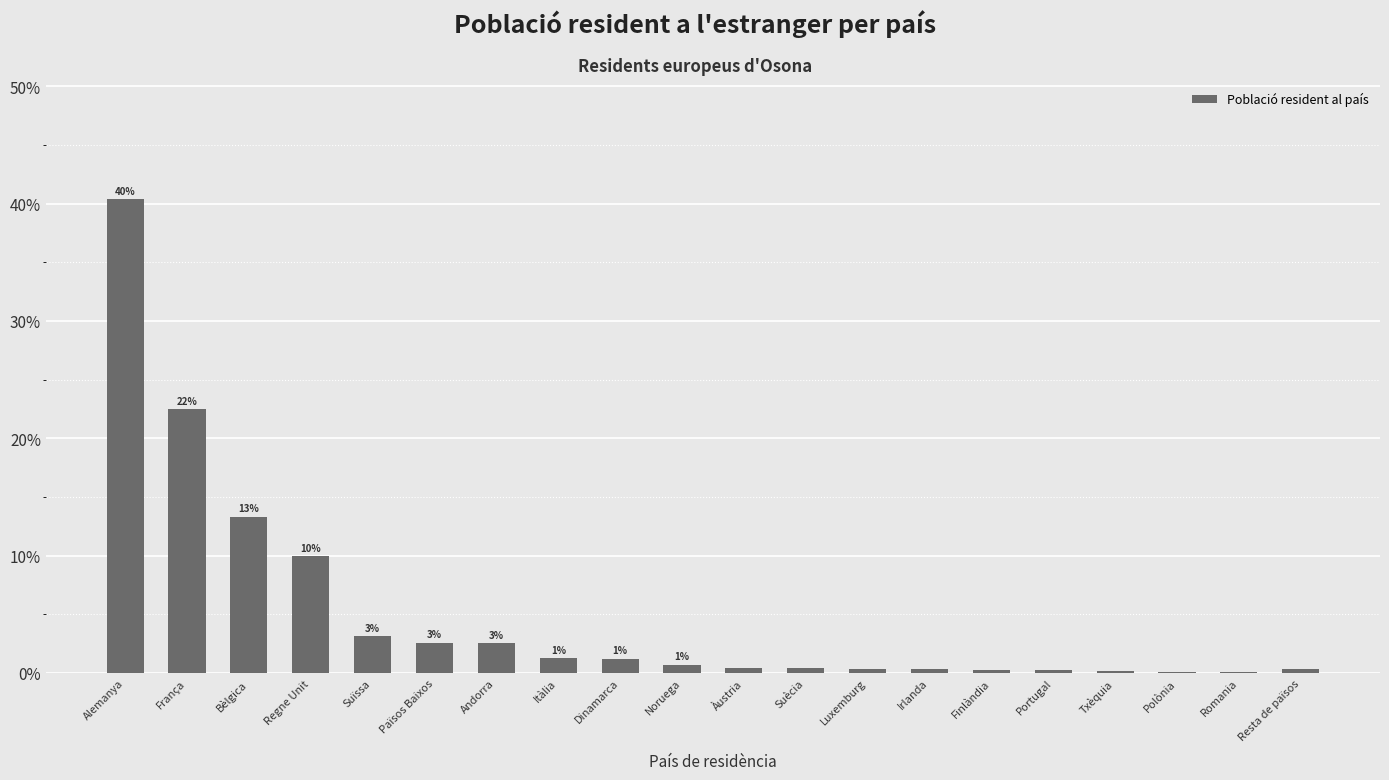

What is the minimum value shown in the chart?

0.1